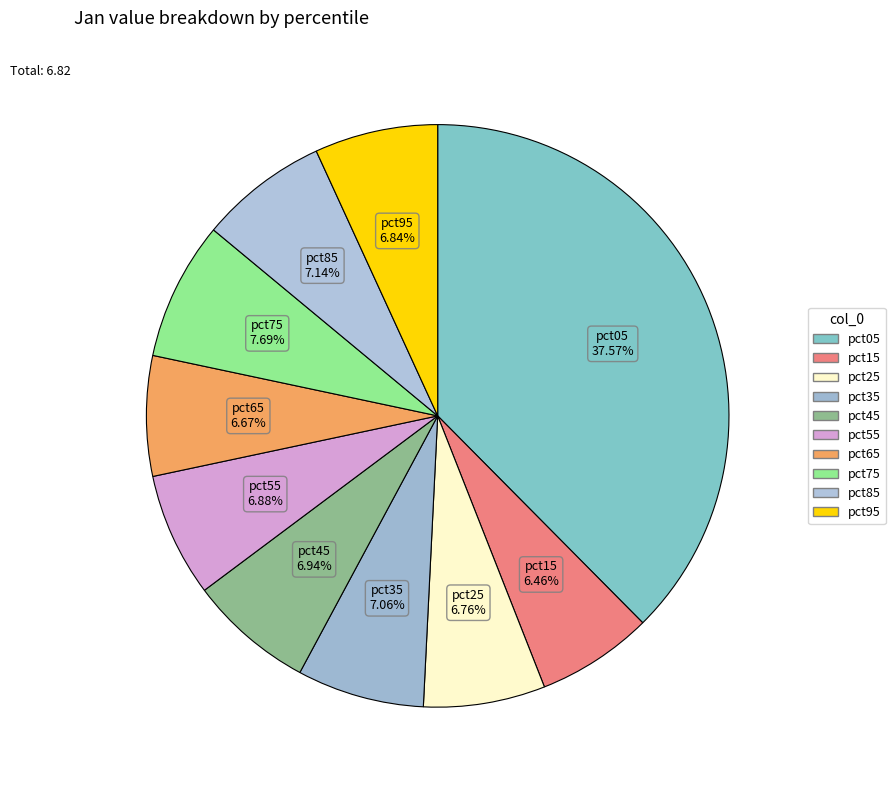

What is the largest slice in the pie chart?

pct05